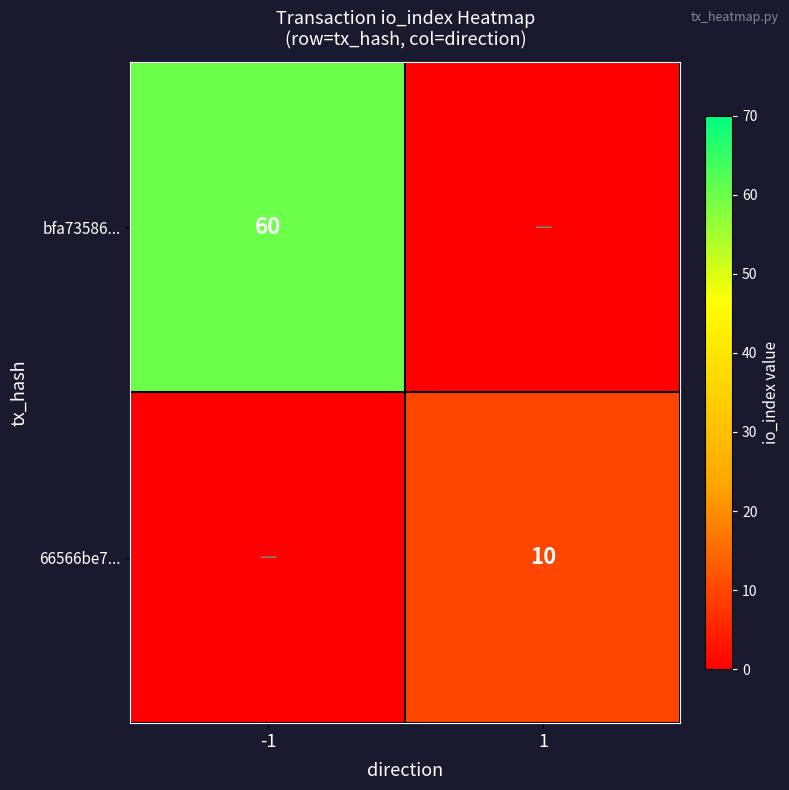

At which category is the sum across all series the highest?

-1